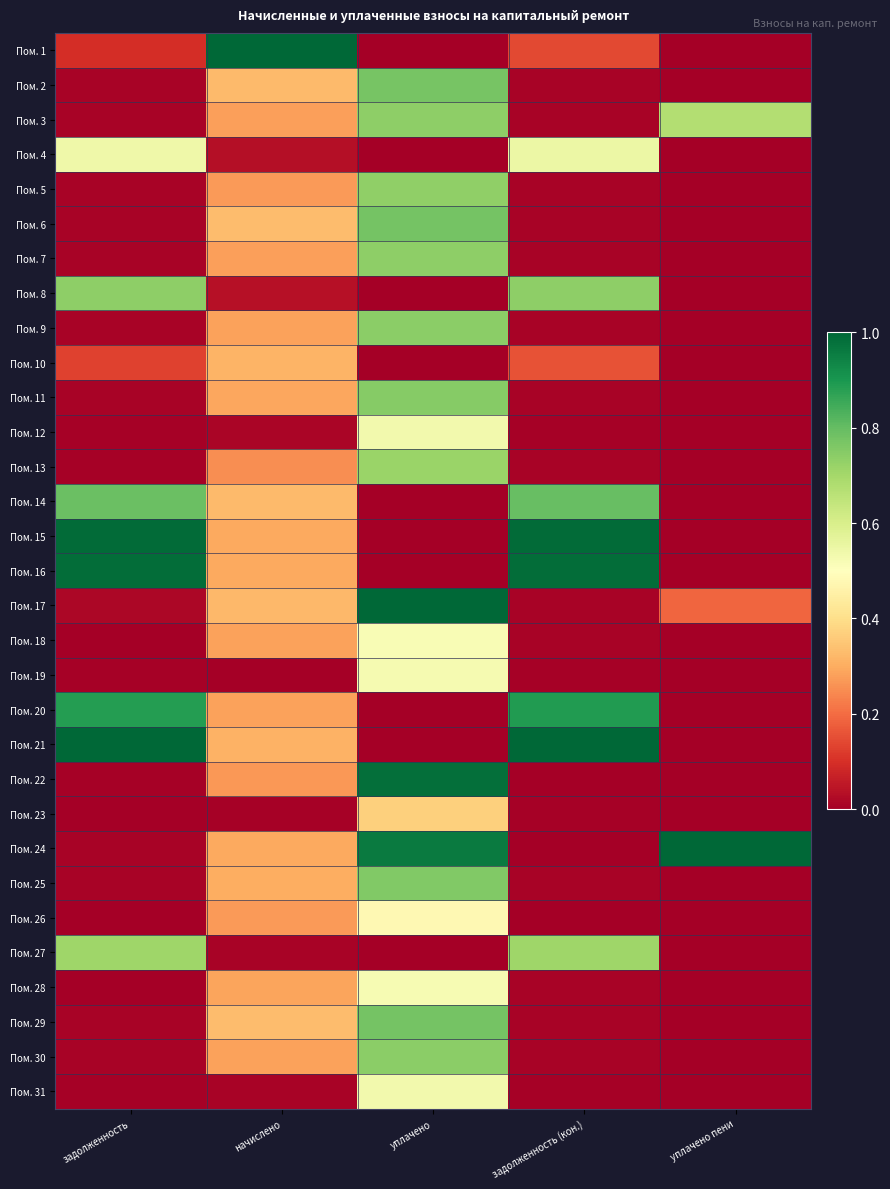

At уплачено, list the series in order from smallest to largest.

Пом. 1, Пом. 4, Пом. 8, Пом. 10, Пом. 14, Пом. 15, Пом. 16, Пом. 20, Пом. 21, Пом. 27, Пом. 23, Пом. 26, Пом. 18, Пом. 28, Пом. 19, Пом. 31, Пом. 12, Пом. 13, Пом. 5, Пом. 3, Пом. 7, Пом. 30, Пом. 9, Пом. 11, Пом. 25, Пом. 2, Пом. 6, Пом. 29, Пом. 24, Пом. 22, Пом. 17